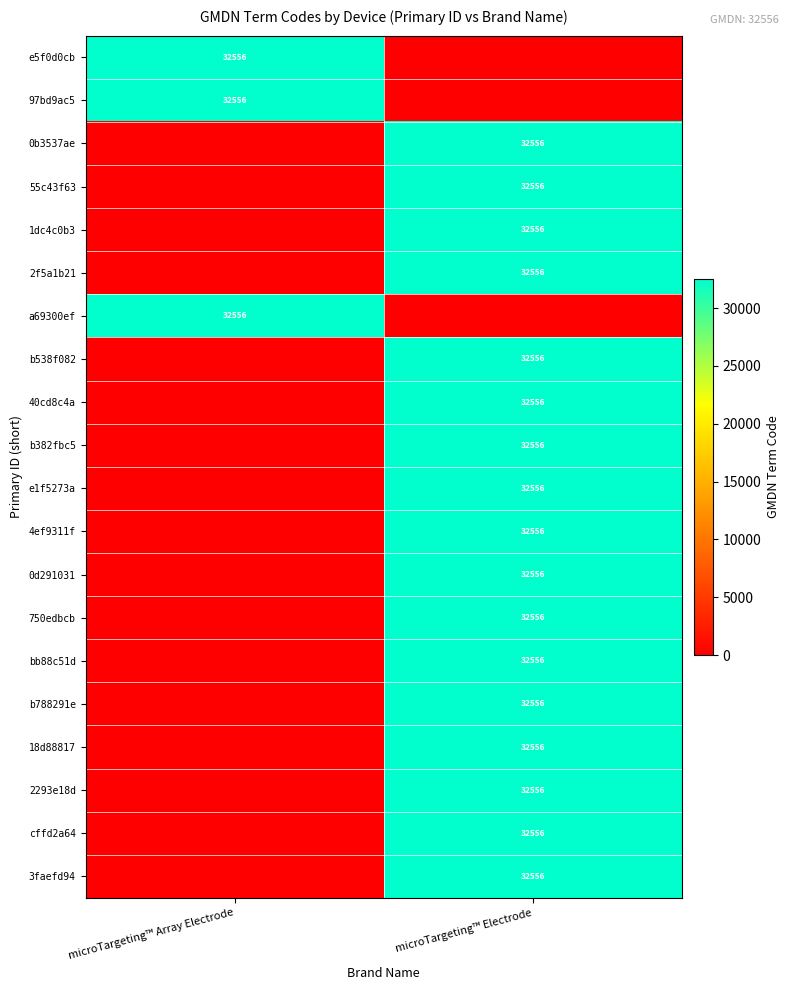

The 97bd9ac5 series shows 8808 at microTargeting™ Array Electrode. True or false?

False